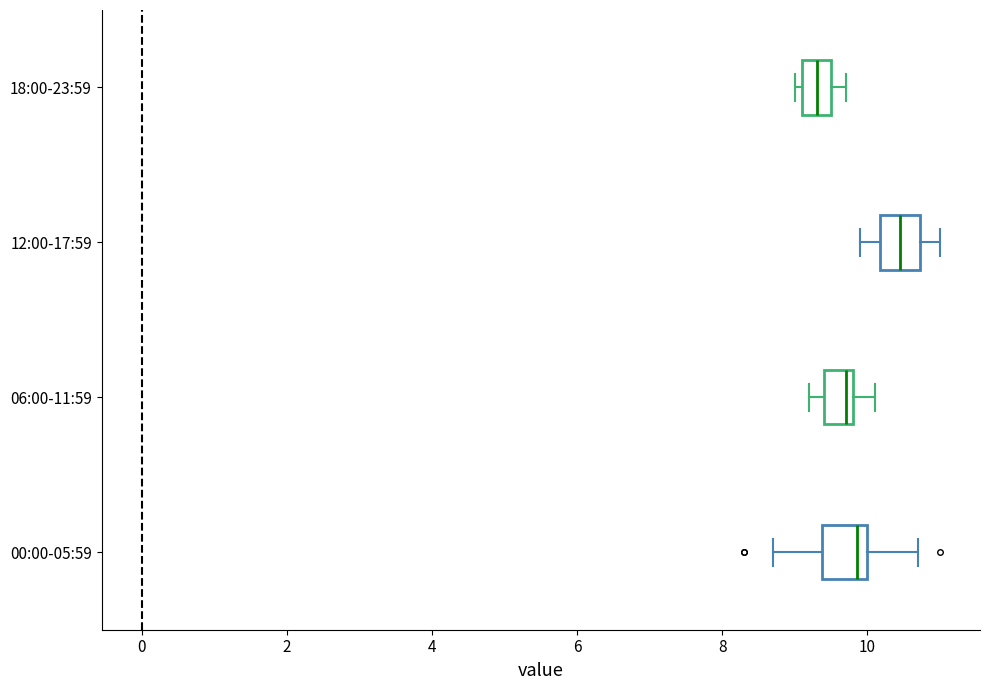

Reading bottom to top, transcribe this box plot: for each box, give where its median line is, the range the box spans, and where its two whiskers end, as read against the x-axis. The values are not printed on the chart, so give them approximately, as read against the axis.

00:00-05:59: median 9.8, box 9.4 to 10.0, whiskers 8.8 to 10.8
06:00-11:59: median 9.8 (just left of the box's right edge), box 9.4 to 9.8, whiskers 9.2 to 10.2
12:00-17:59: median 10.4, box 10.2 to 10.8, whiskers 10.0 to 11.0
18:00-23:59: median 9.4, box 9.2 to 9.6, whiskers 9.0 to 9.8